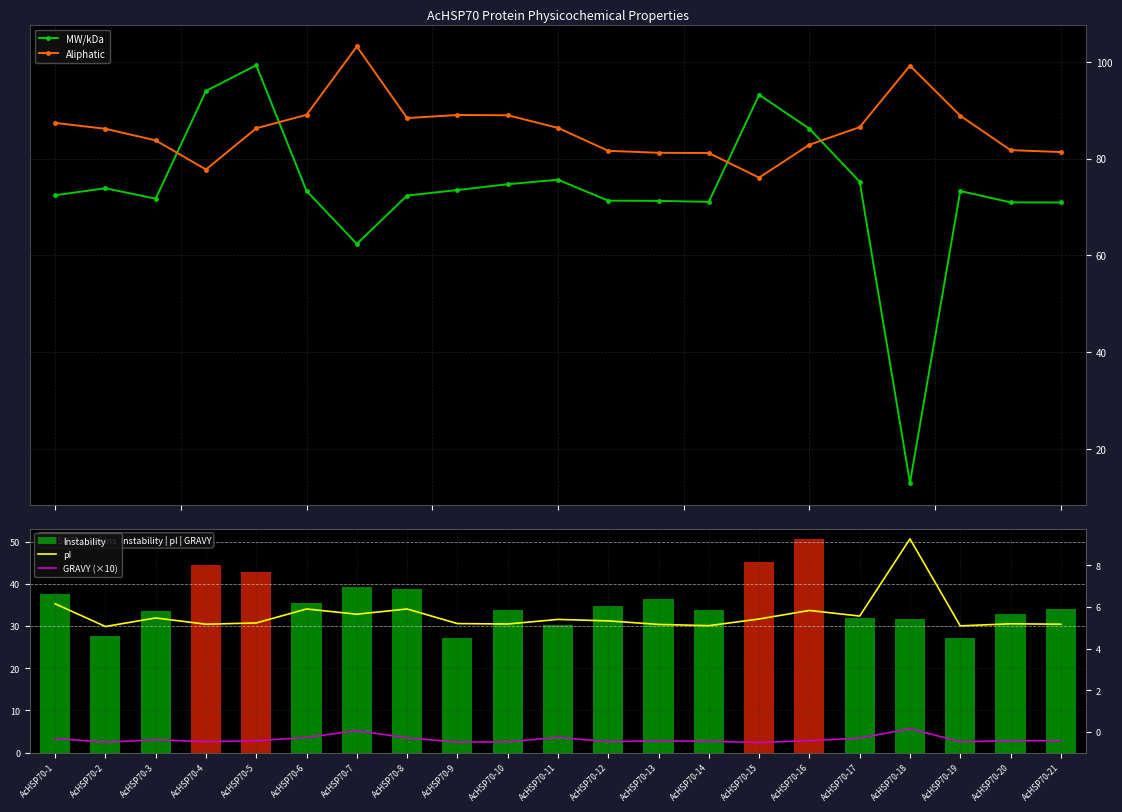

At which label does GRAVY (×10) reach its minimum?

AcHSP70-15